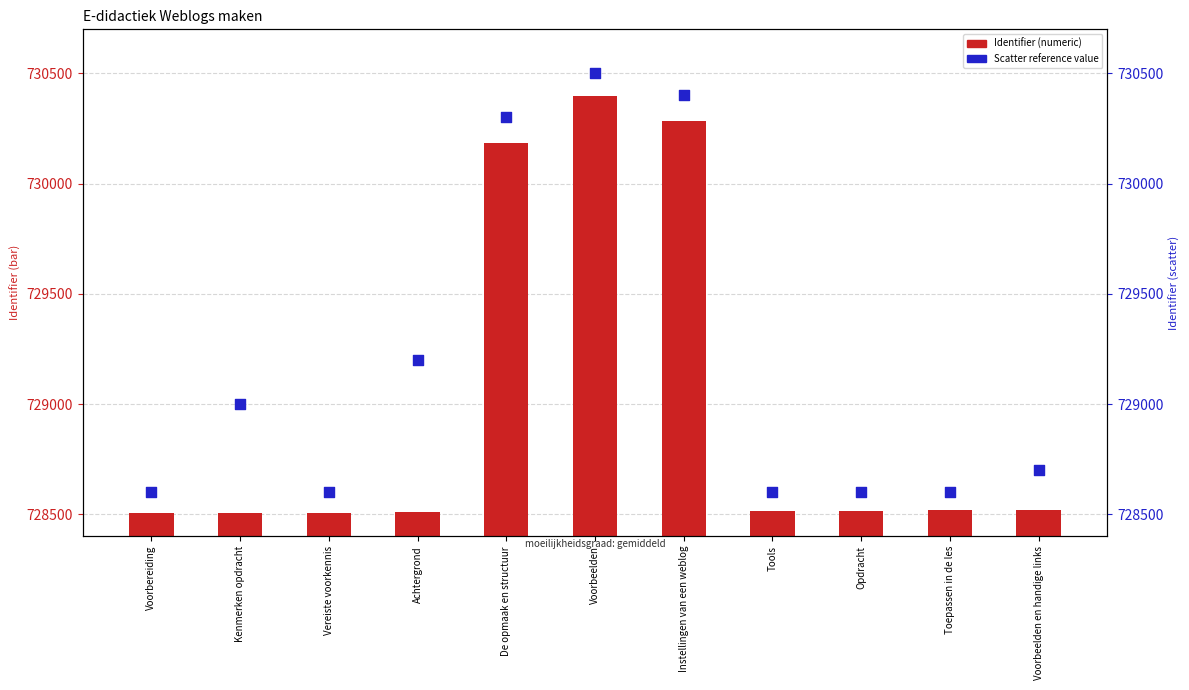

Which series has the largest Y range (max minus min)?

Identifier (scatter)